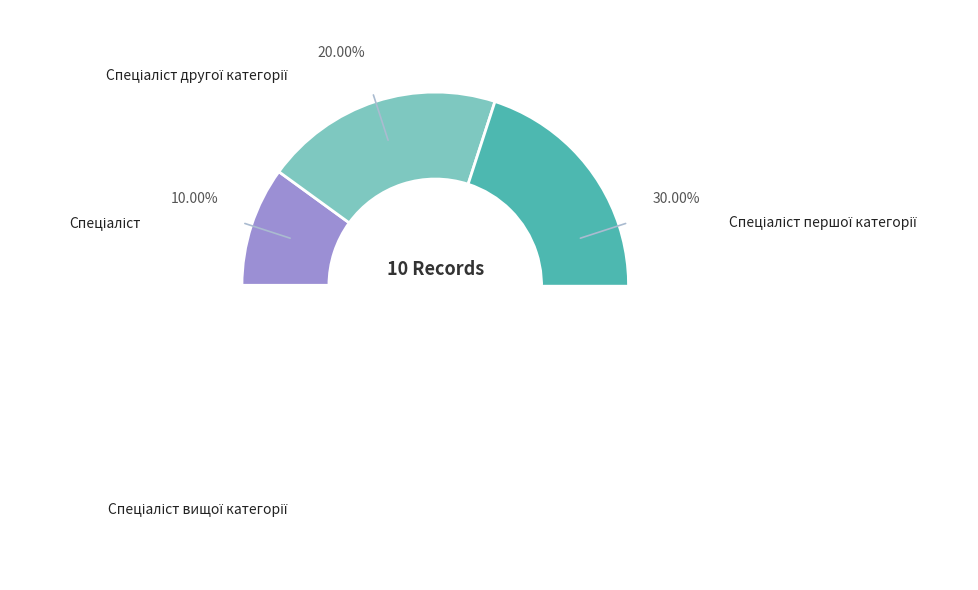

Is Спеціаліст першої категорії the majority of the pie?

No